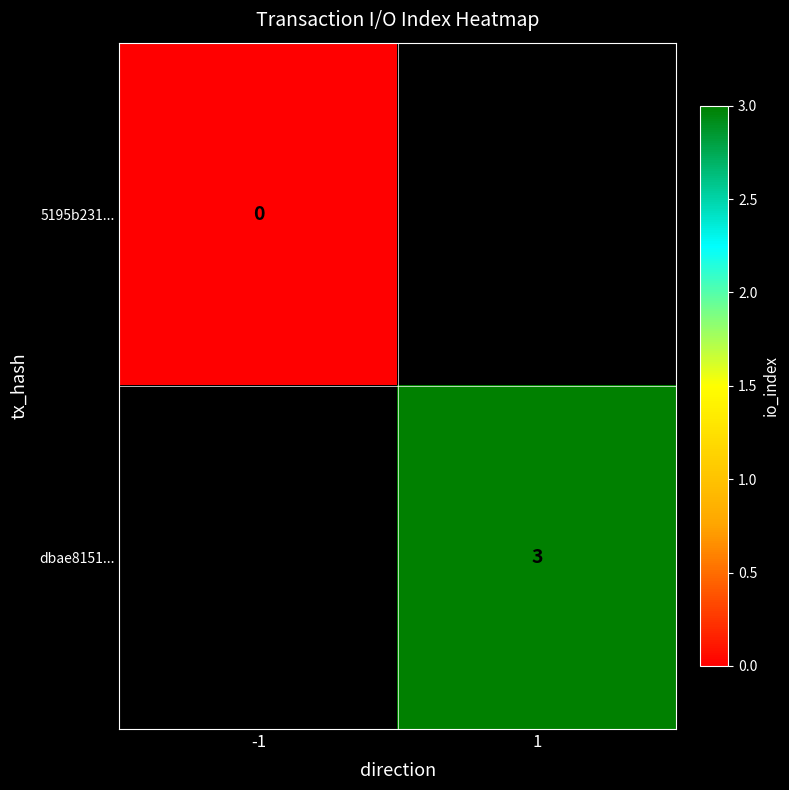

Rank the series by their average value, from lowest to highest.

5195b231..., dbae8151...